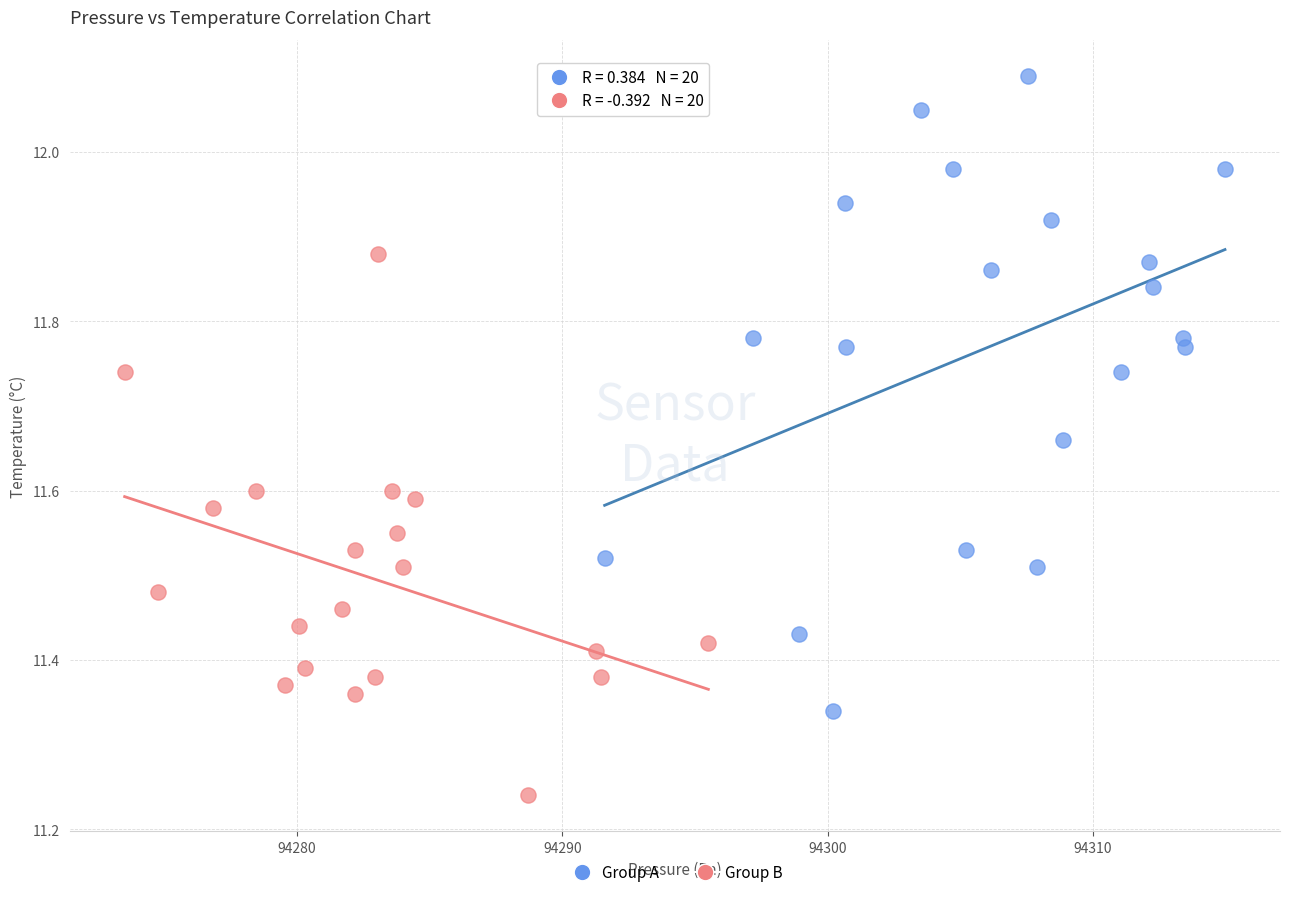

Which series contains the highest Y value?

Group A